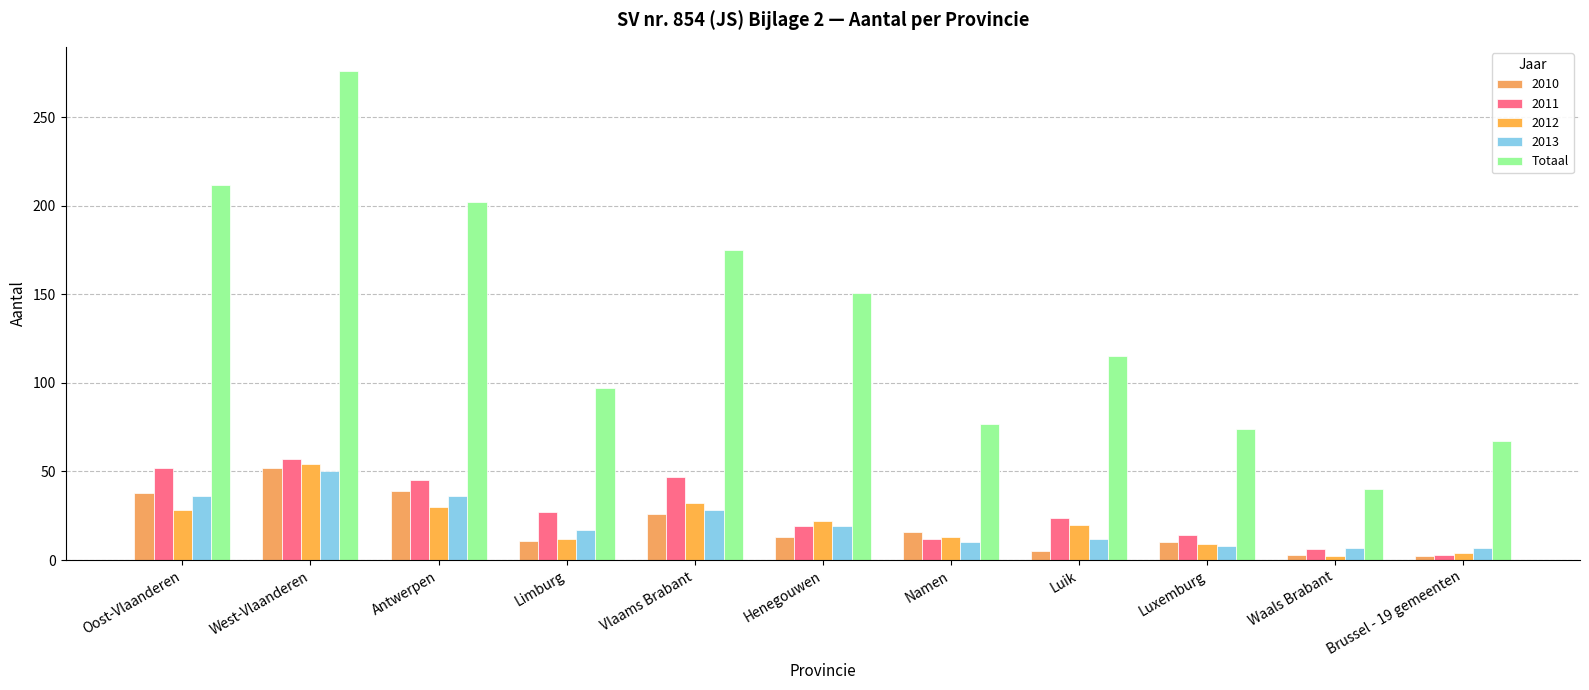

What is the greatest value displayed?

276